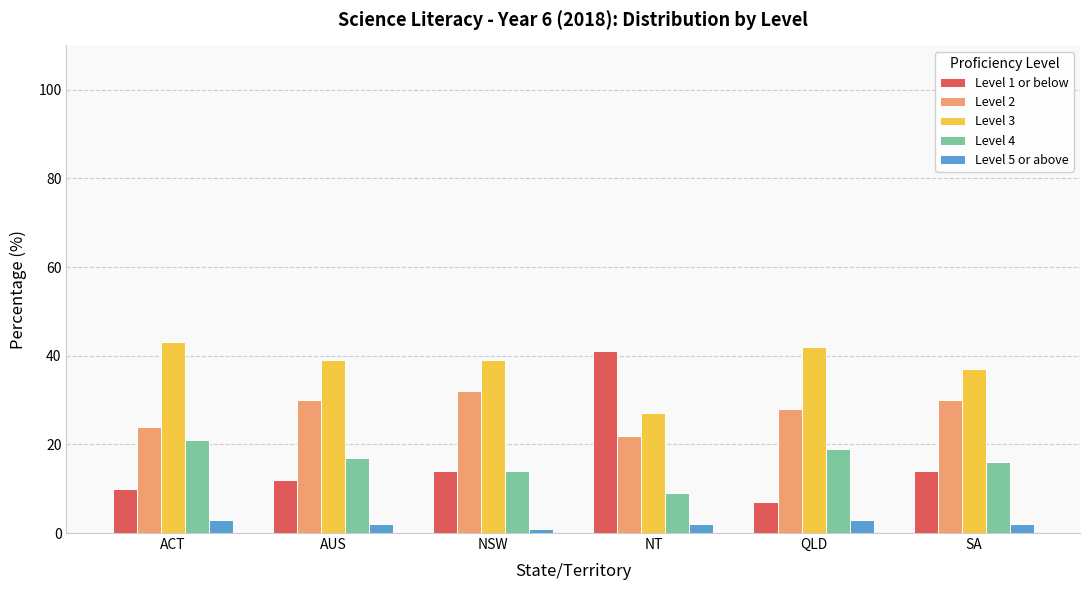

Reading right to left, what are all the values shown in this chart?

Level 1 or below: SA=14	QLD=7	NT=41	NSW=14	AUS=12	ACT=10
Level 2: SA=30	QLD=28	NT=22	NSW=32	AUS=30	ACT=24
Level 3: SA=37	QLD=42	NT=27	NSW=39	AUS=39	ACT=43
Level 4: SA=16	QLD=19	NT=9	NSW=14	AUS=17	ACT=21
Level 5 or above: SA=2	QLD=3	NT=2	NSW=1	AUS=2	ACT=3